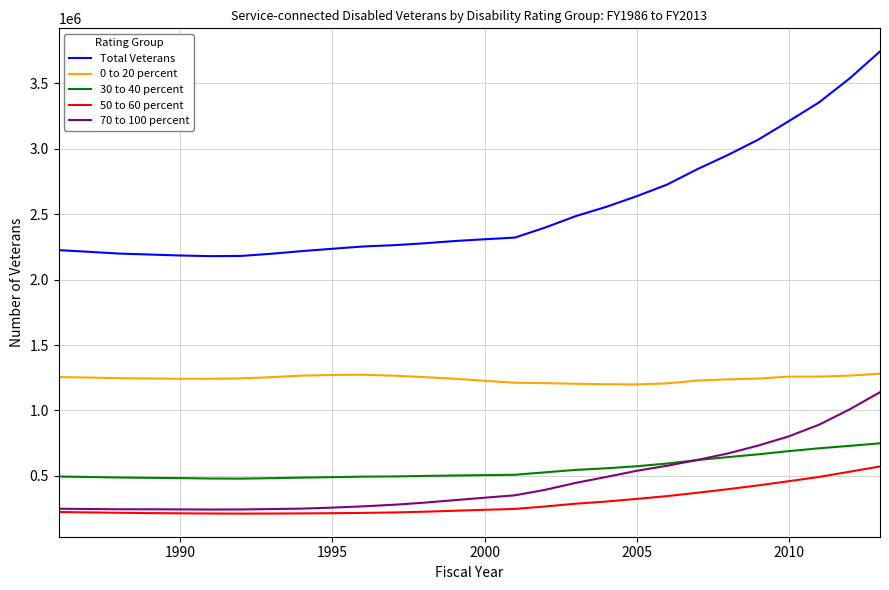

Which series has the widest spread of values?

Total Veterans